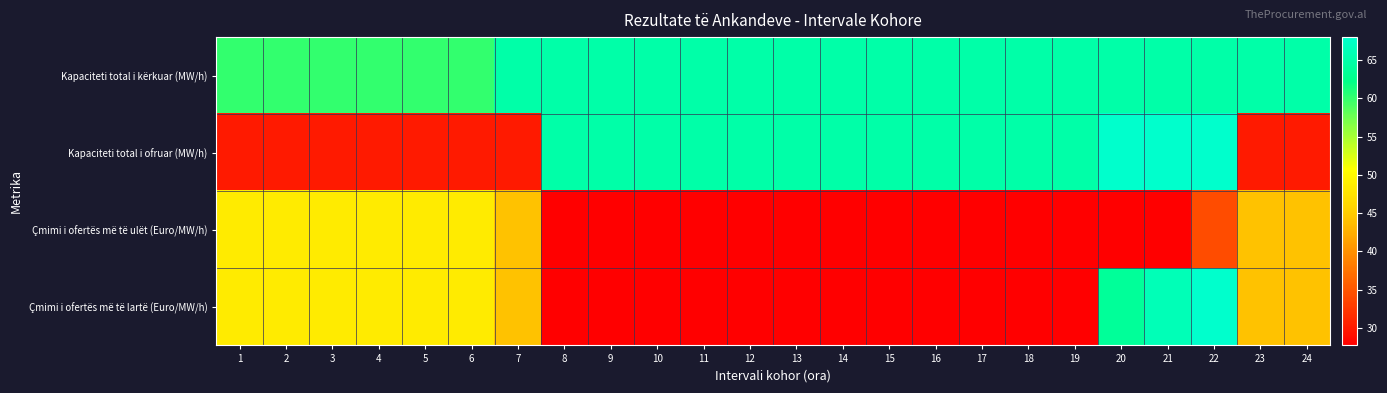

Reading left to right, list all the values displayed in this chart.

Kapaciteti total i kërkuar (MW/h): 1=60.0	2=60.0	3=60.0	4=60.0	5=60.0	6=60.0	7=65.0	8=65.0	9=65.0	10=65.0	11=65.0	12=65.0	13=65.0	14=65.0	15=65.0	16=65.0	17=65.0	18=65.0	19=65.0	20=65.0	21=65.0	22=65.0	23=65.0	24=65.0
Kapaciteti total i ofruar (MW/h): 1=30.0	2=30.0	3=30.0	4=30.0	5=30.0	6=30.0	7=30.0	8=65.0	9=65.0	10=65.0	11=65.0	12=65.0	13=65.0	14=65.0	15=65.0	16=65.0	17=65.0	18=65.0	19=65.0	20=68.0	21=68.0	22=68.0	23=30.0	24=30.0
Çmimi i ofertës më të ulët (Euro/MW/h): 1=48.5	2=48.5	3=48.5	4=48.5	5=48.5	6=48.5	7=44.2	8=27.7	9=27.7	10=27.7	11=27.7	12=27.7	13=27.7	14=27.7	15=27.7	16=27.7	17=27.7	18=27.7	19=27.7	20=27.7	21=27.7	22=34.2	23=44.2	24=44.2
Çmimi i ofertës më të lartë (Euro/MW/h): 1=48.5	2=48.5	3=48.5	4=48.5	5=48.5	6=48.5	7=44.2	8=27.7	9=27.7	10=27.7	11=27.7	12=27.7	13=27.7	14=27.7	15=27.7	16=27.7	17=27.7	18=27.7	19=27.7	20=63.7	21=66.2	22=68.0	23=44.2	24=44.2